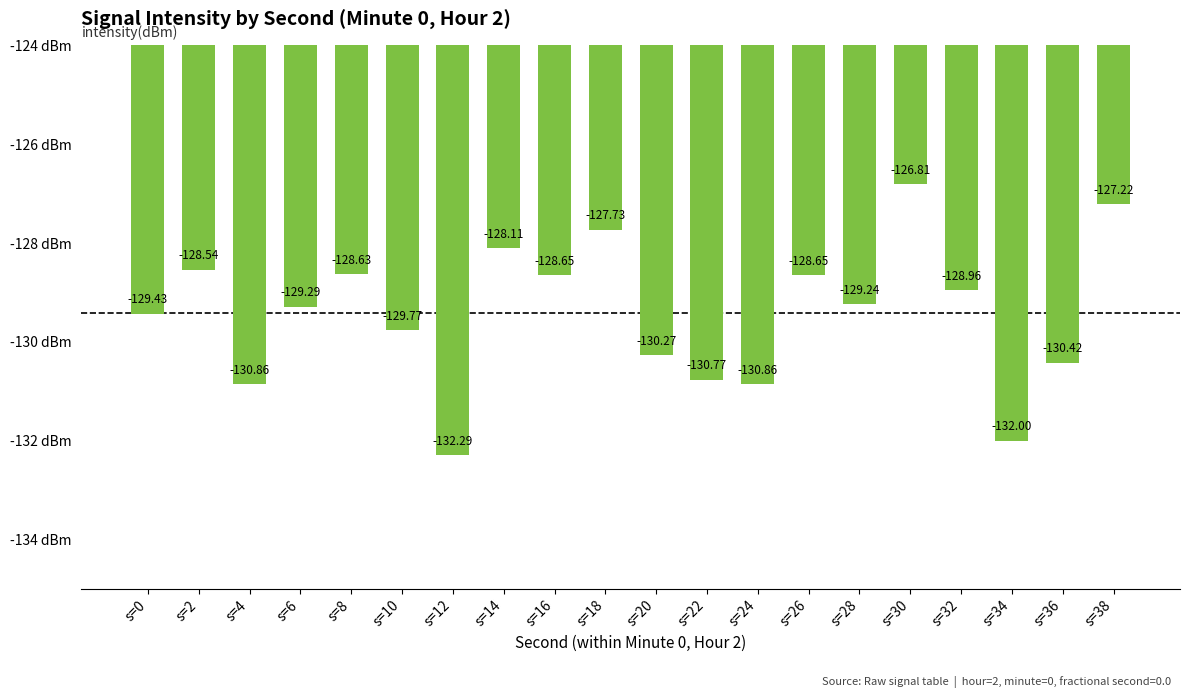

What is the value of the 16th bar from the left?

-126.8